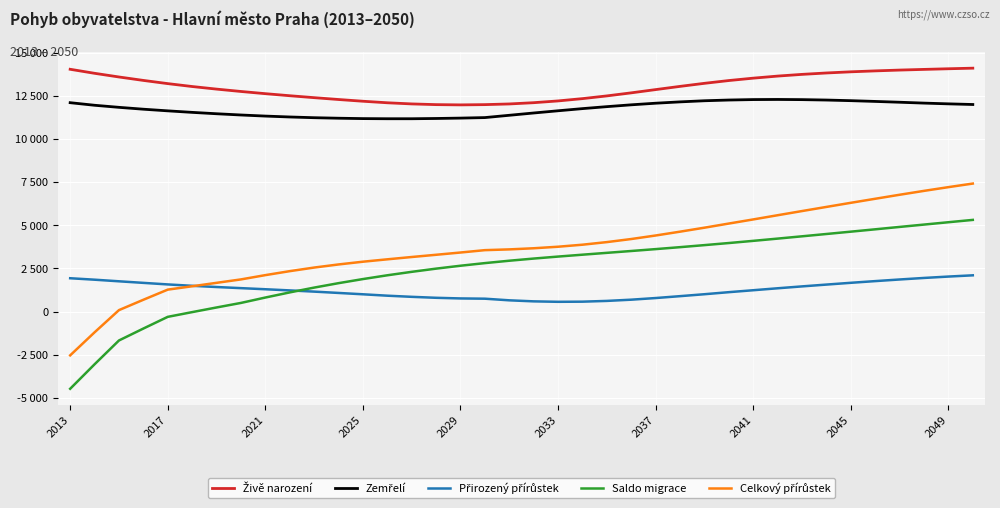

Which category has the lowest value in the Saldo migrace series?

2013